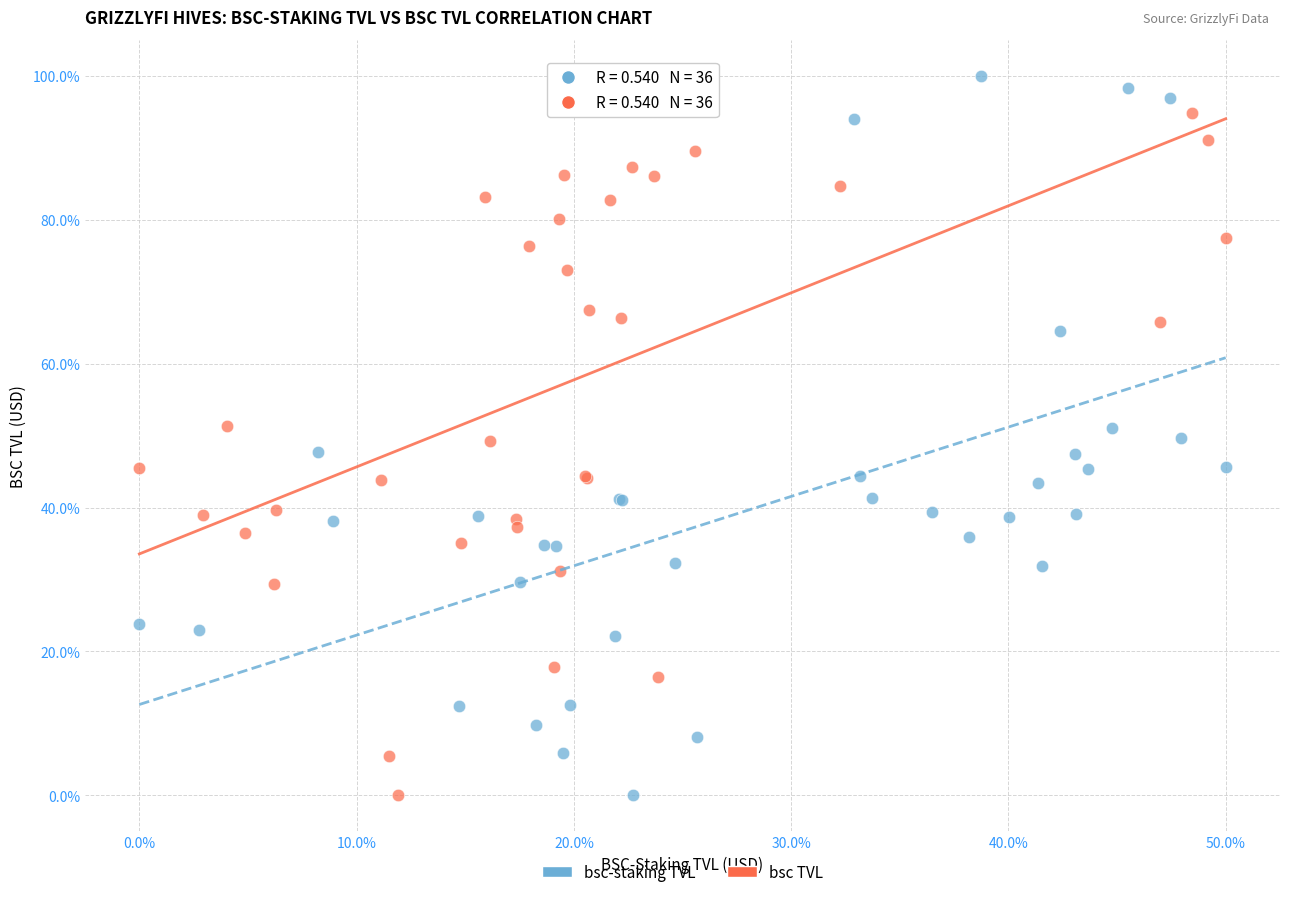

What are all the series names shown in the legend?

bsc-staking TVL, bsc TVL